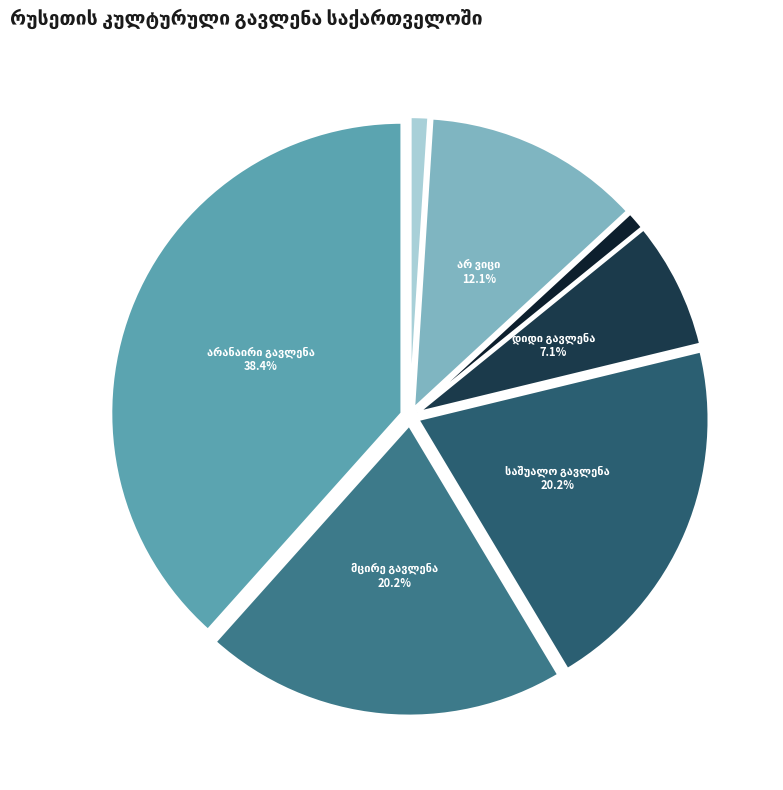

Is there a majority slice in this chart?

No